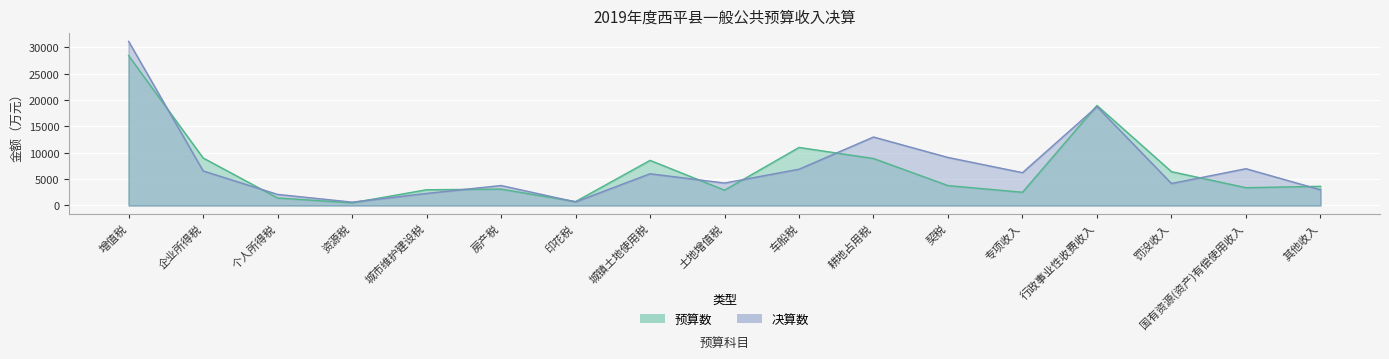

What position from the left is 企业所得税?

2